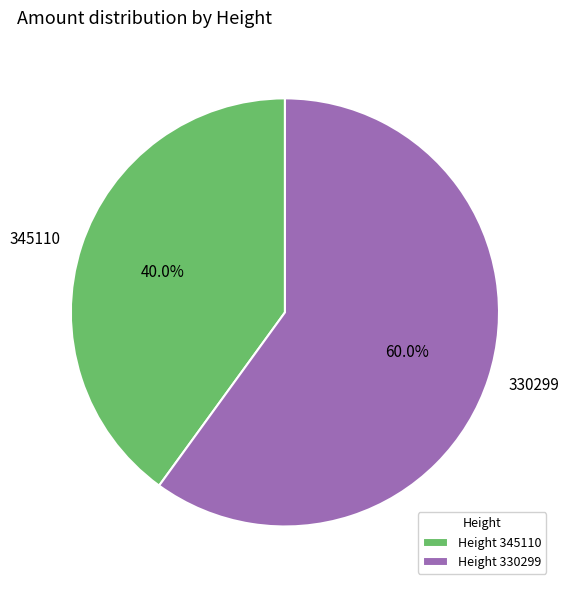

What is the ratio of the value at 345110 to the value at 330299?

0.7